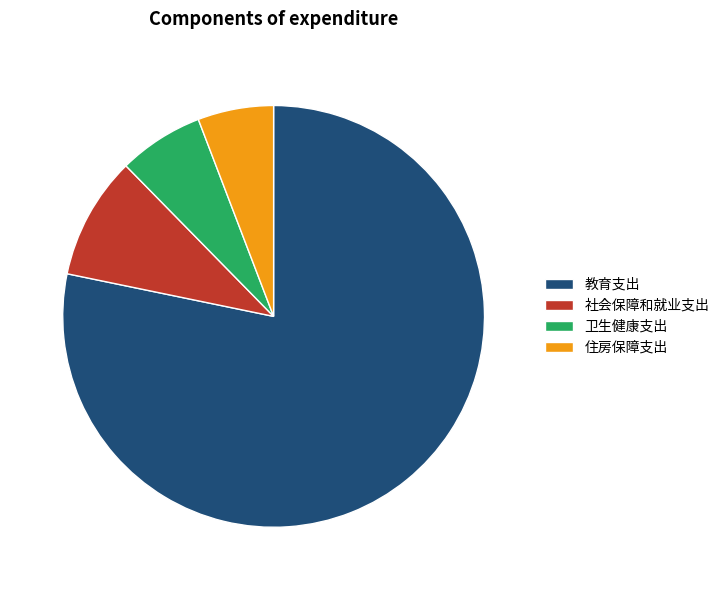

The 住房保障支出 slice represents 17% of the pie. True or false?

False